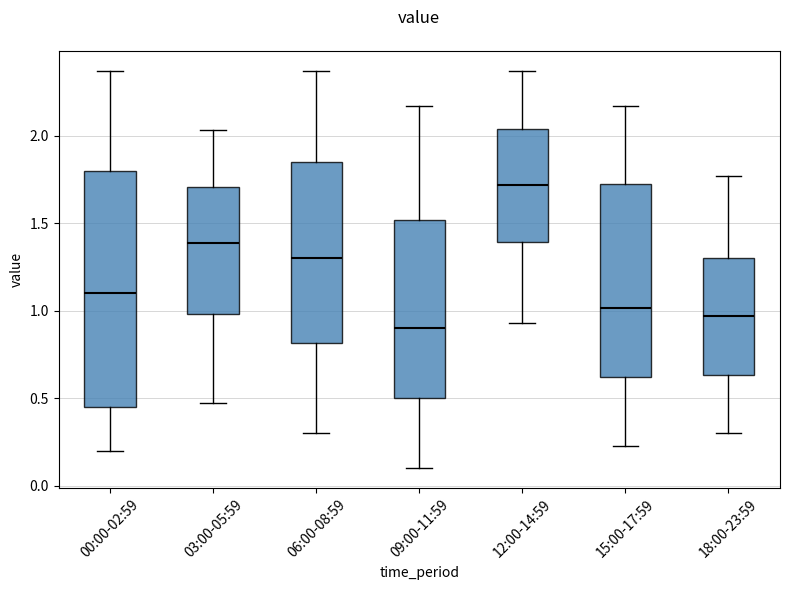

Comparing the boxes themselves (not the whiskers), which one is the tallest?

00:00-02:59